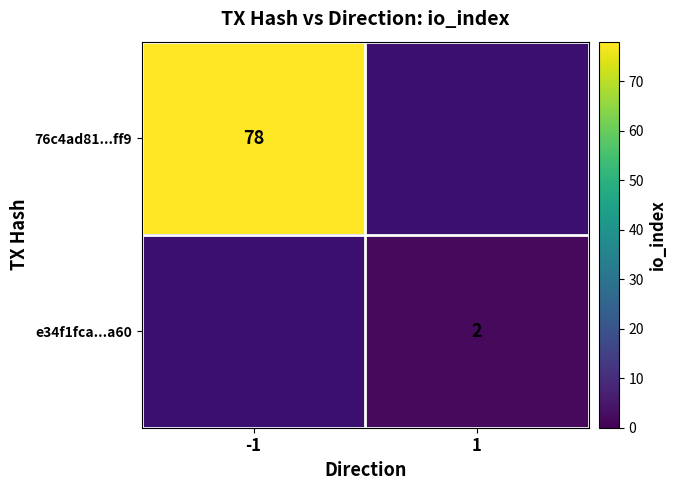

How many series are shown in this chart?

2